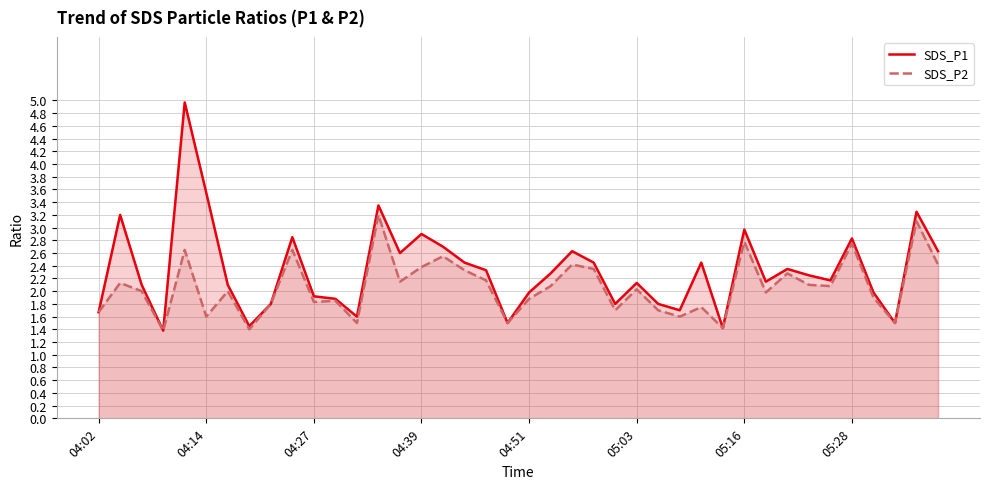

Is it true that SDS_P2 equals 3.6 at 33?

False